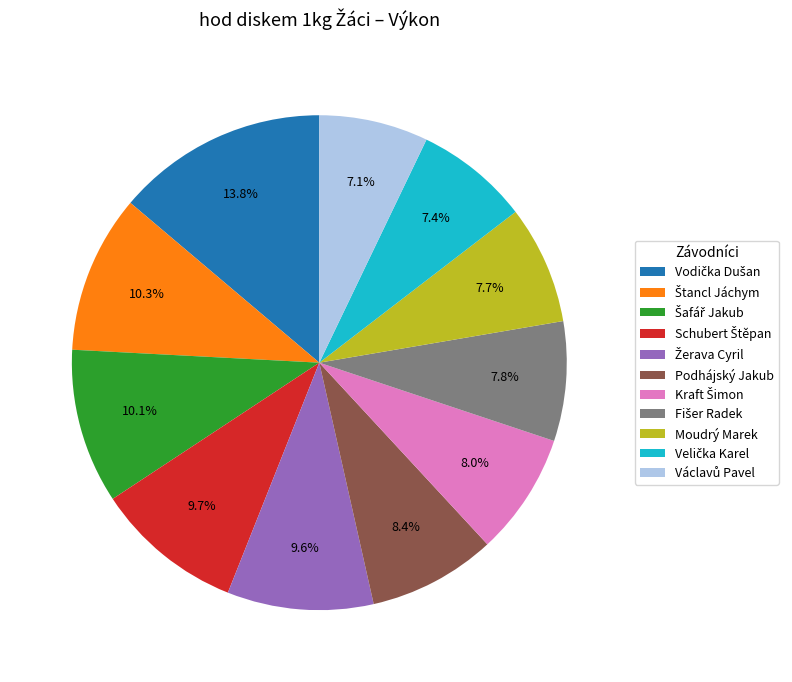

Is there any slice that represents more than half of the pie?

No